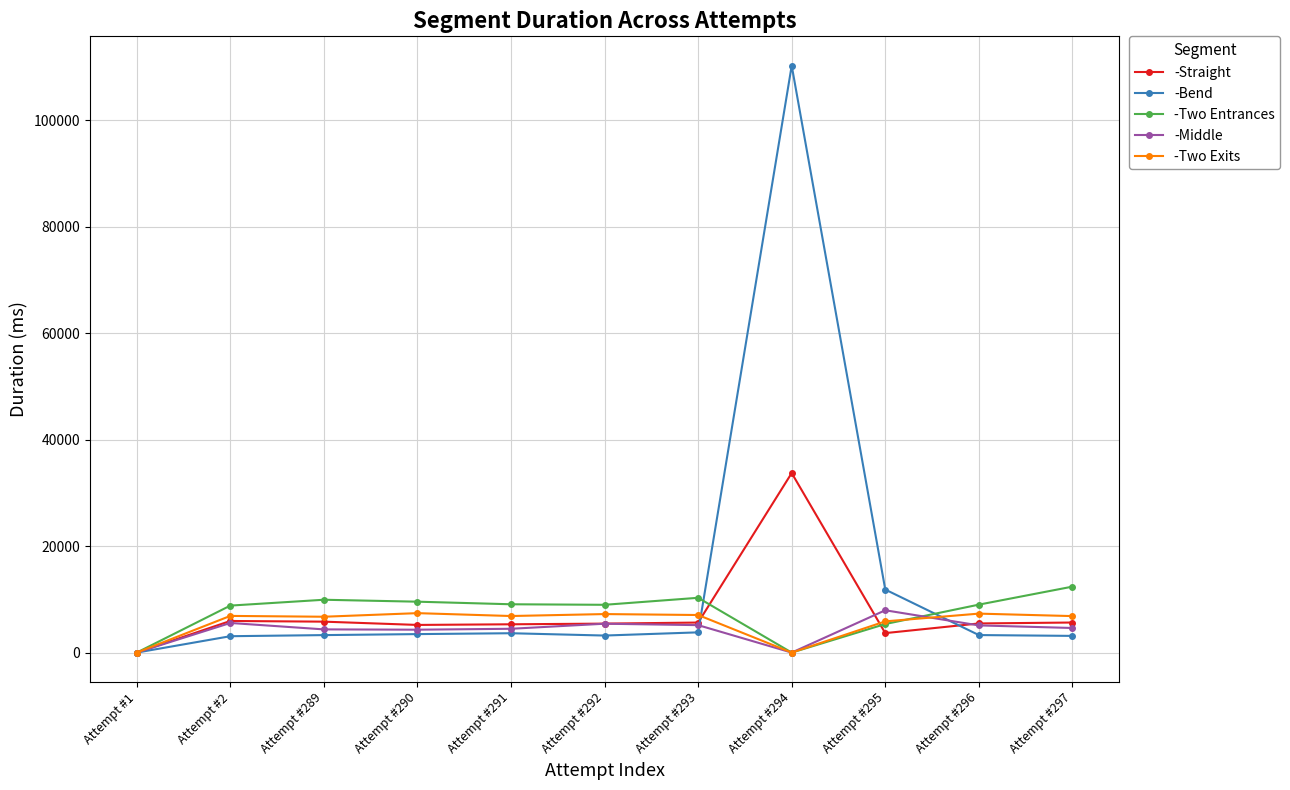

The value of -Middle at Attempt #2 is 5564. True or false?

True